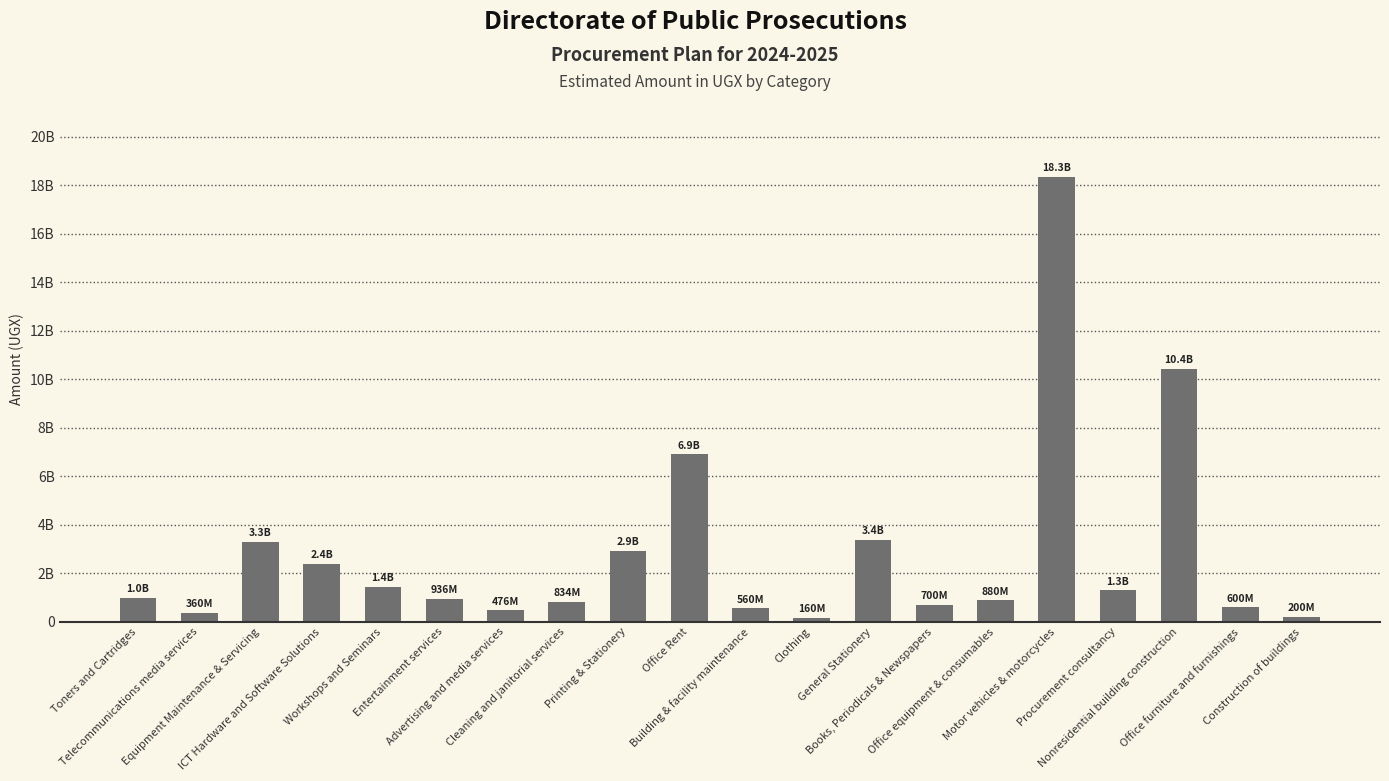

Reading left to right, transcribe all the data shown in this chart.

Toners and Cartridges=1000000000	Telecommunications media services=360000000	Equipment Maintenance & Servicing=3288333000	ICT Hardware and Software Solutions=2400000000	Workshops and Seminars=1440464656	Entertainment services=936020000	Advertising and media services=475812000	Cleaning and janitorial services=834000000	Printing & Stationery=2916387291	Office Rent=6910211672	Building & facility maintenance=560000000	Clothing=160000000	General Stationery=3386319119	Books, Periodicals & Newspapers=700000000	Office equipment & consumables=880000000	Motor vehicles & motorcycles=18341446420	Procurement consultancy=1300000000	Nonresidential building construction=10436882480	Office furniture and furnishings=600000000	Construction of buildings=200000000